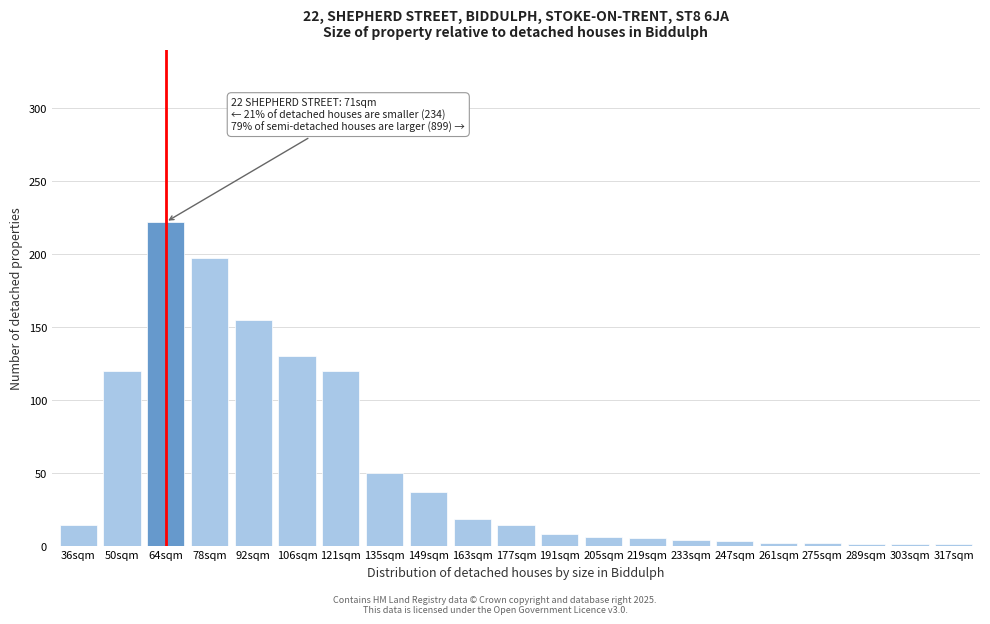

The value at 50sqm is 34. True or false?

False